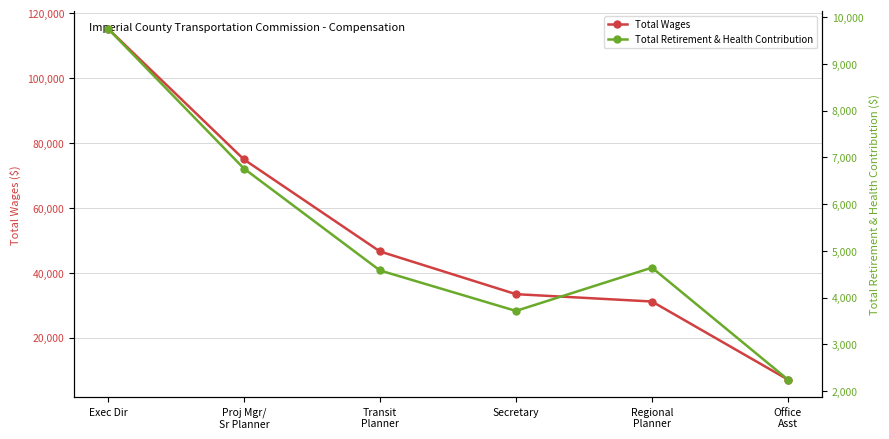

What is the average value of the Total Wages series?

51395